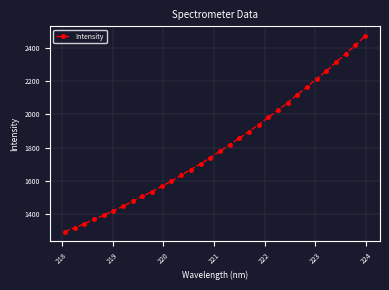

What is the value of the 26th point from the left?

2166.1